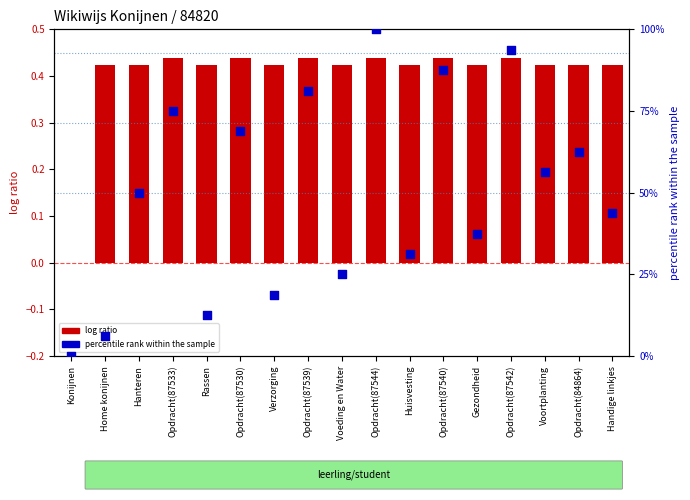

What are all the series names shown in the legend?

log ratio, percentile rank within the sample